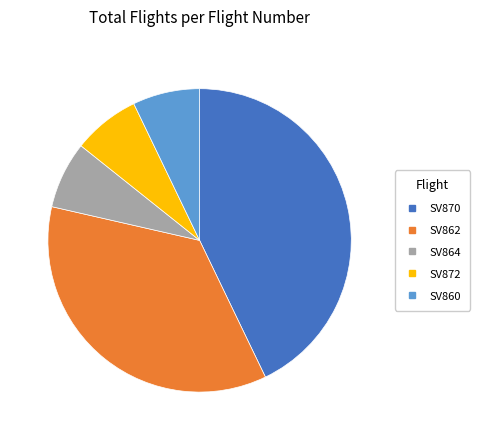

Is there any slice that represents more than half of the pie?

No